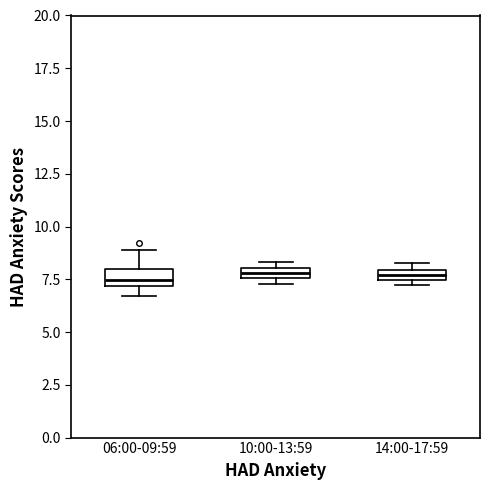

Where is the upper edge of the box for 10:00-13:59 on the y-axis? The values are not printed on the chart, so give them approximately, as read against the axis.

8.0